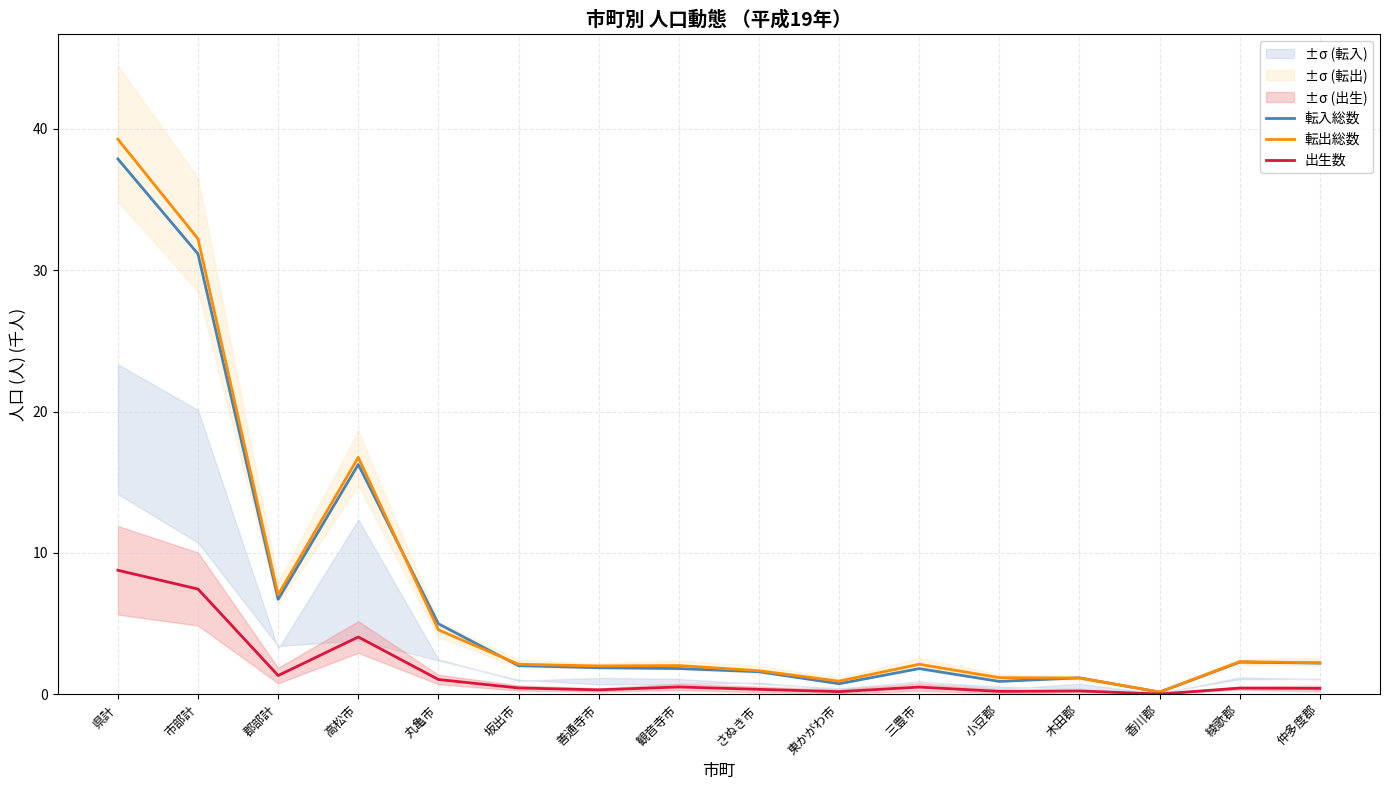

Where do 転入総数 and 転出総数 first cross each other?

高松市 and 丸亀市